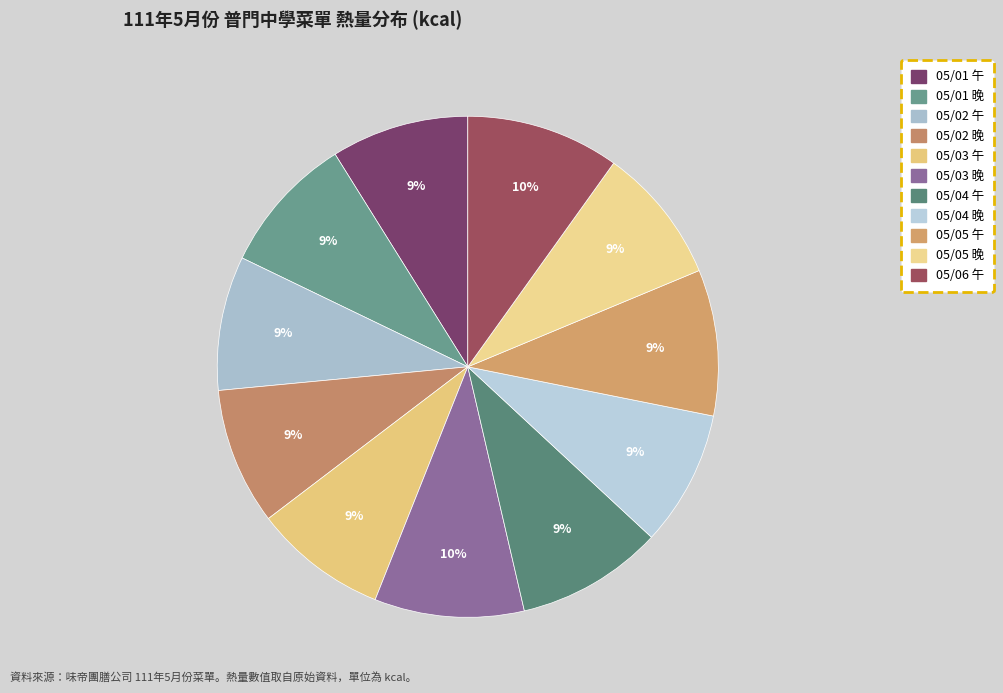

The 05/05 午 slice represents 20% of the pie. True or false?

False